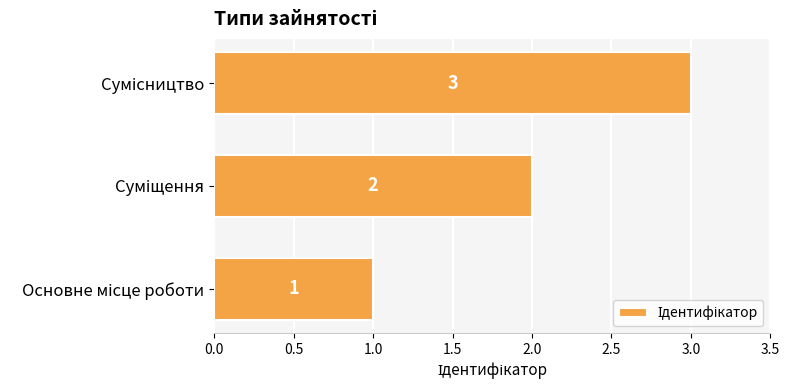

What is the sum of all values?

6